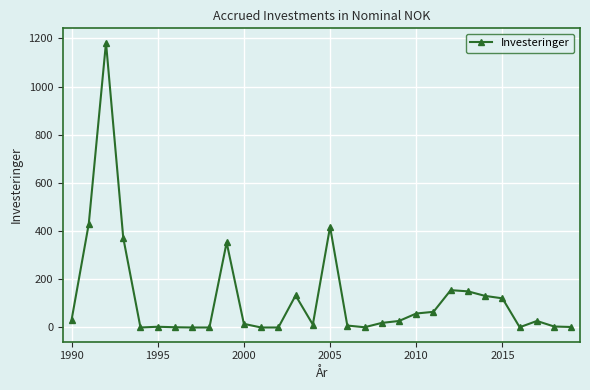

What is the difference between the second highest and second lowest values?

430